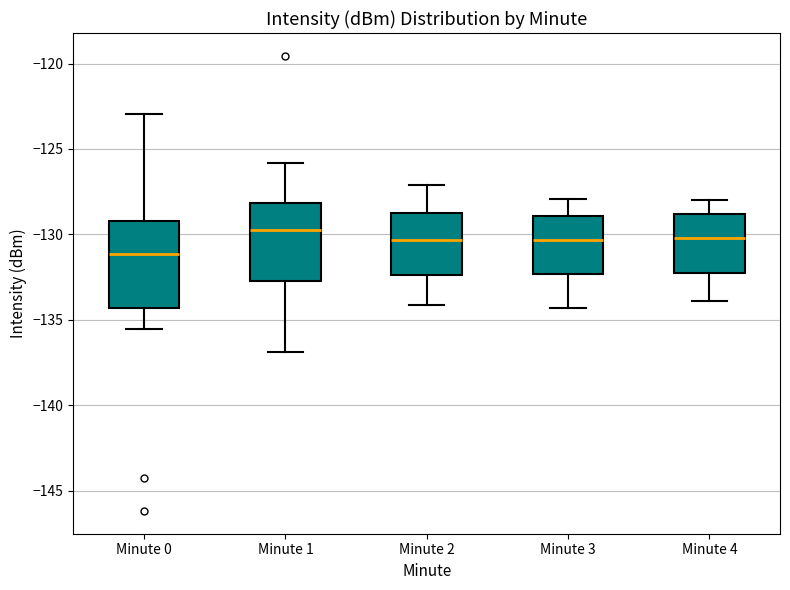

Where is the upper edge of the box for Minute 0 on the y-axis? The values are not printed on the chart, so give them approximately, as read against the axis.

-129.0